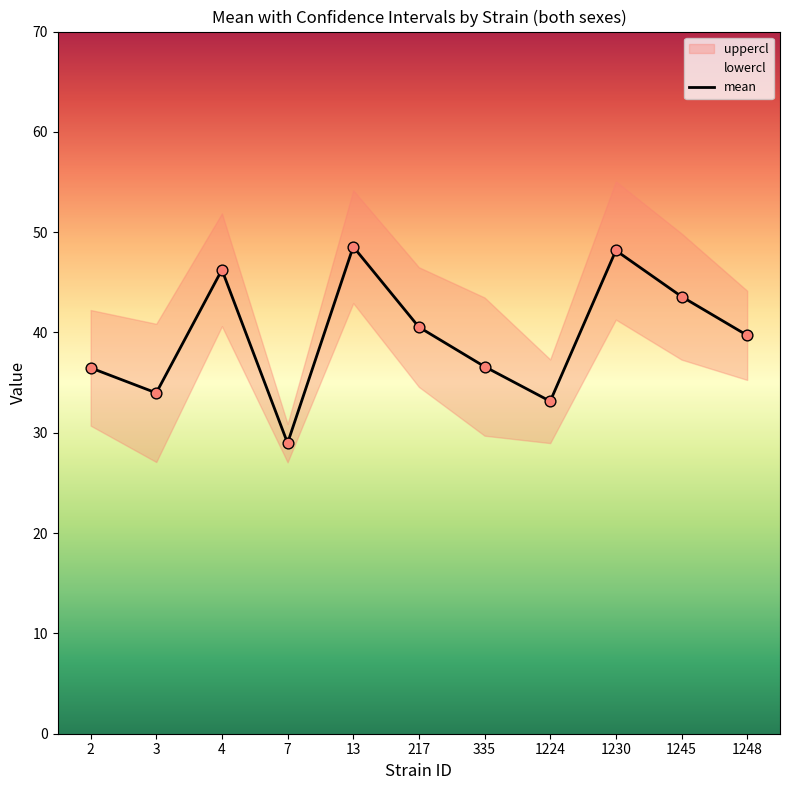

Where does the mean series first go above 39?

4